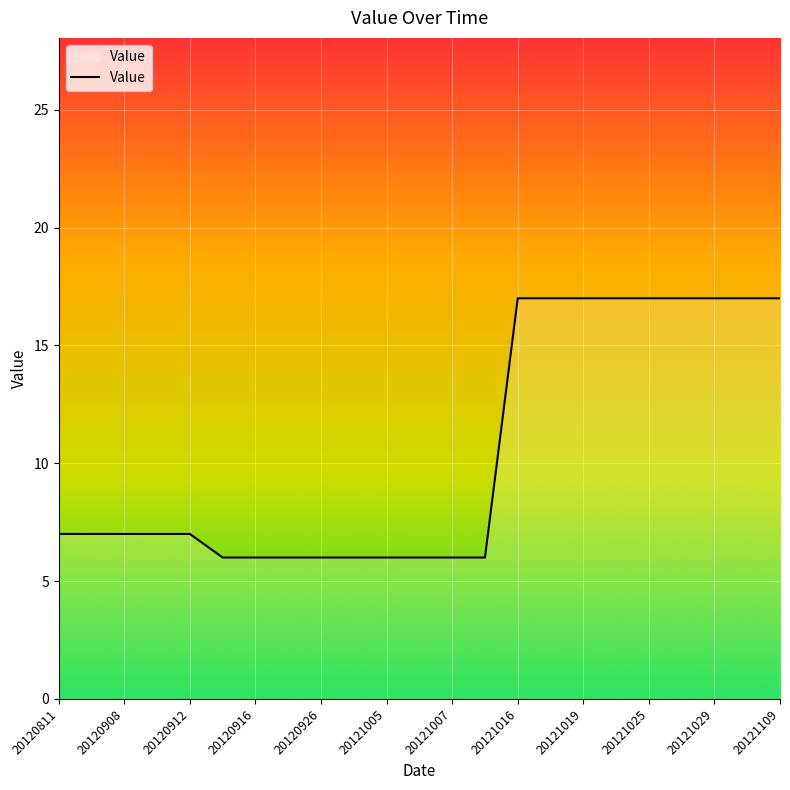

What is the greatest value displayed?

17